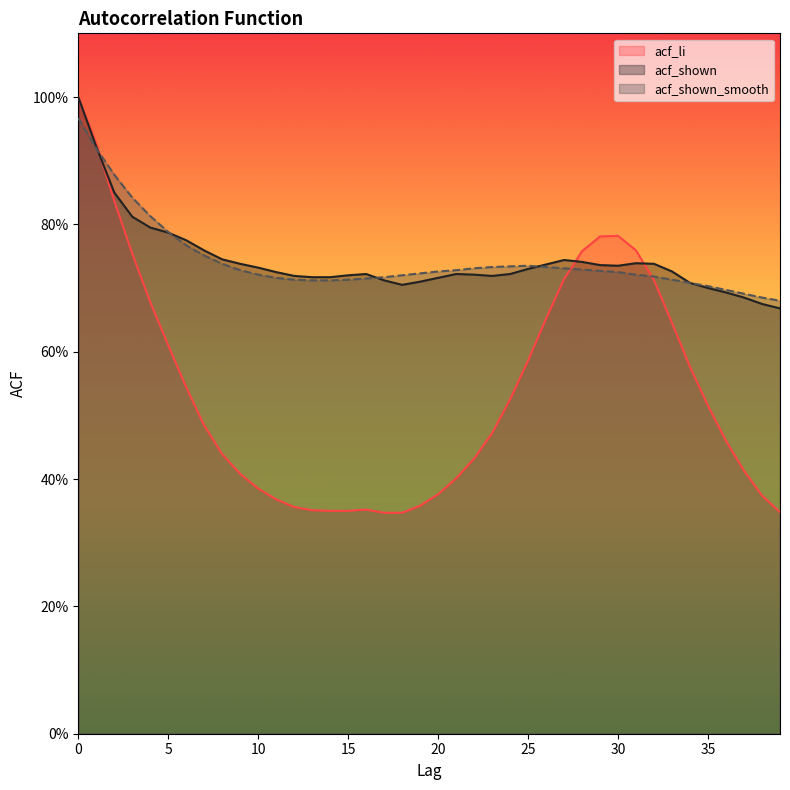

Where is acf_li nearest to the value 0?

17